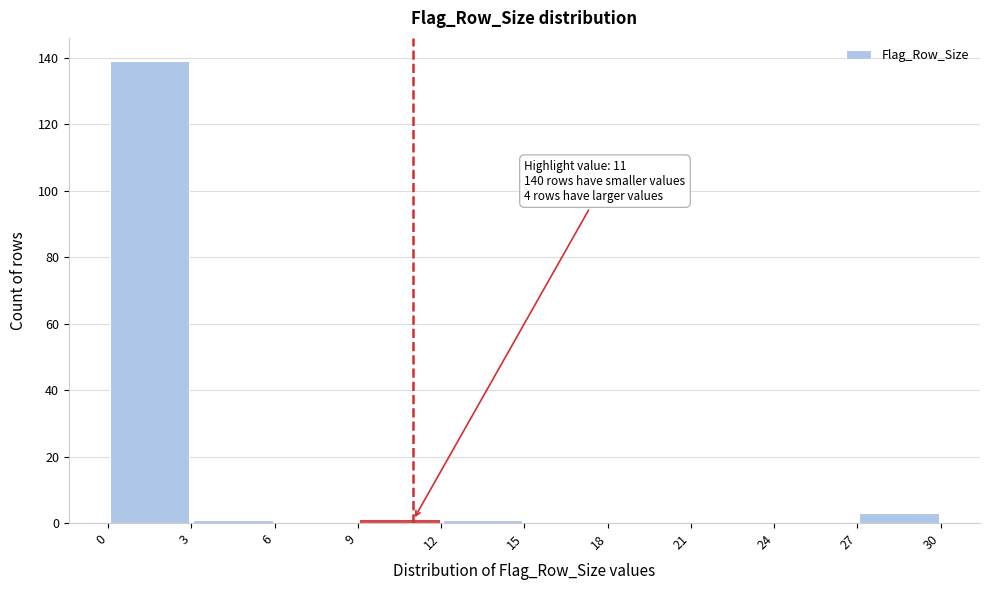

Over which range of the x-axis is the bar tallest?

0 to 3